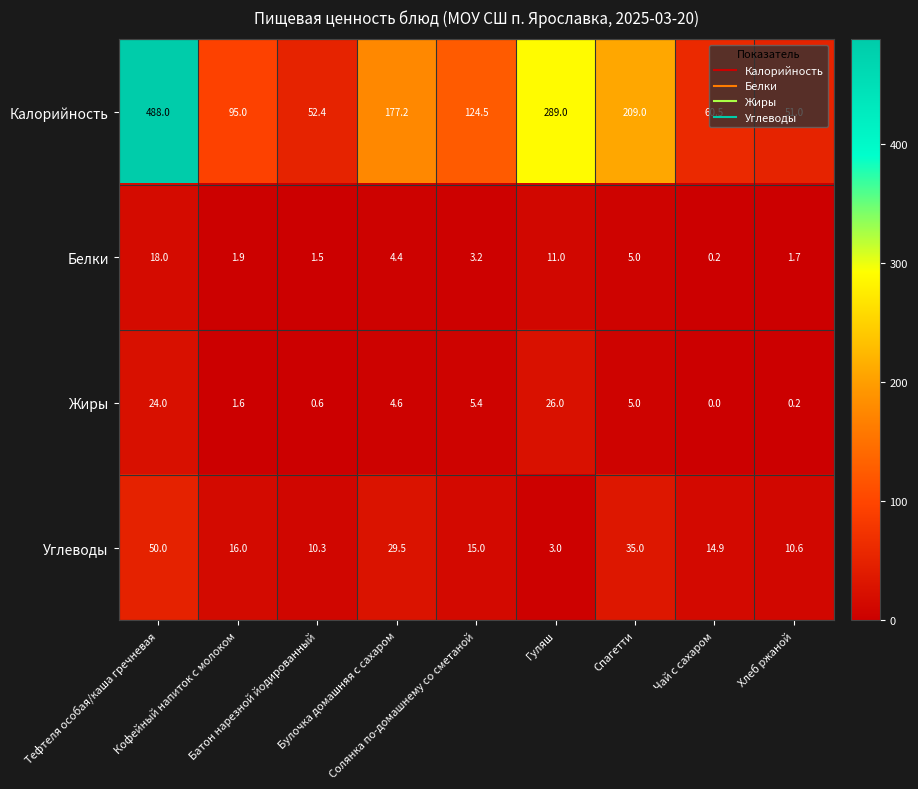

What is the total value across all series at Булочка домашняя с сахаром?

215.7